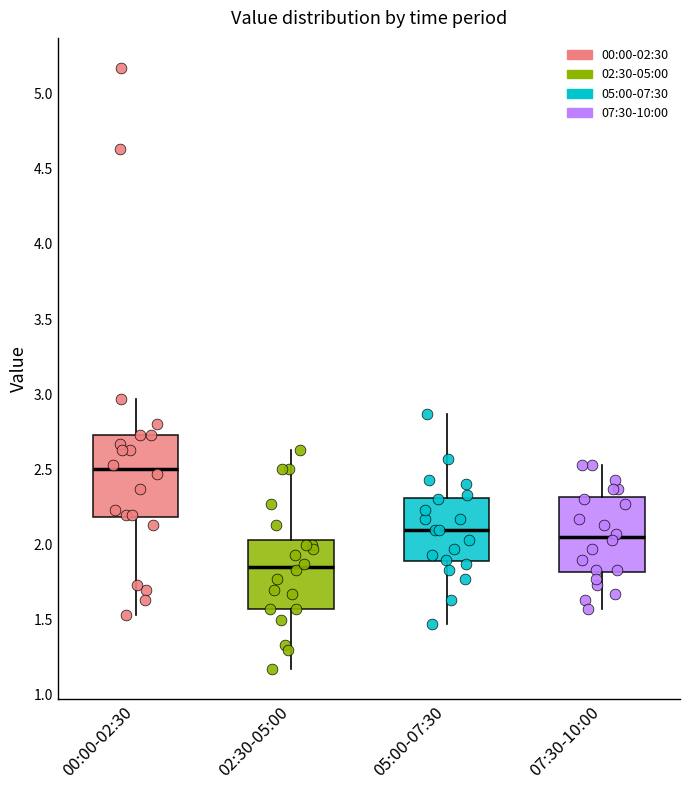

Reading left to right, transcribe this box plot: for each box, give where its median line is, the range the box spans, and where its two whiskers end, as read against the y-axis. The values are not printed on the chart, so give them approximately, as read against the axis.

00:00-02:30: median 2.50, box 2.20 to 2.75, whiskers 1.55 to 2.95
02:30-05:00: median 1.85, box 1.55 to 2.05, whiskers 1.15 to 2.65
05:00-07:30: median 2.10, box 1.90 to 2.30, whiskers 1.45 to 2.85
07:30-10:00: median 2.05, box 1.80 to 2.30, whiskers 1.55 to 2.55